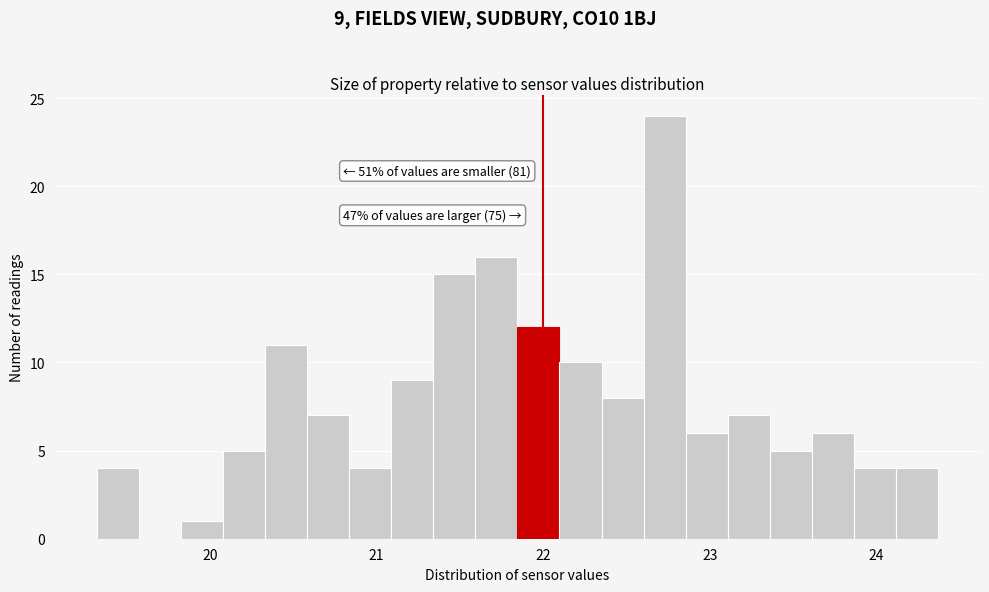

Read against the x-axis, roughly where is the centre of the tallest bar?

22.7